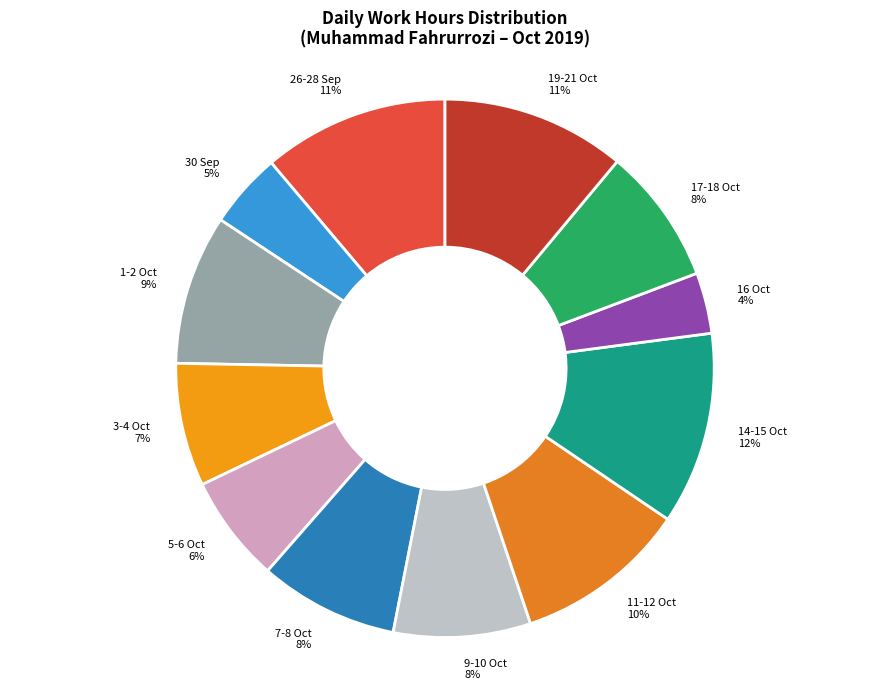

Is there any slice that represents more than half of the pie?

No